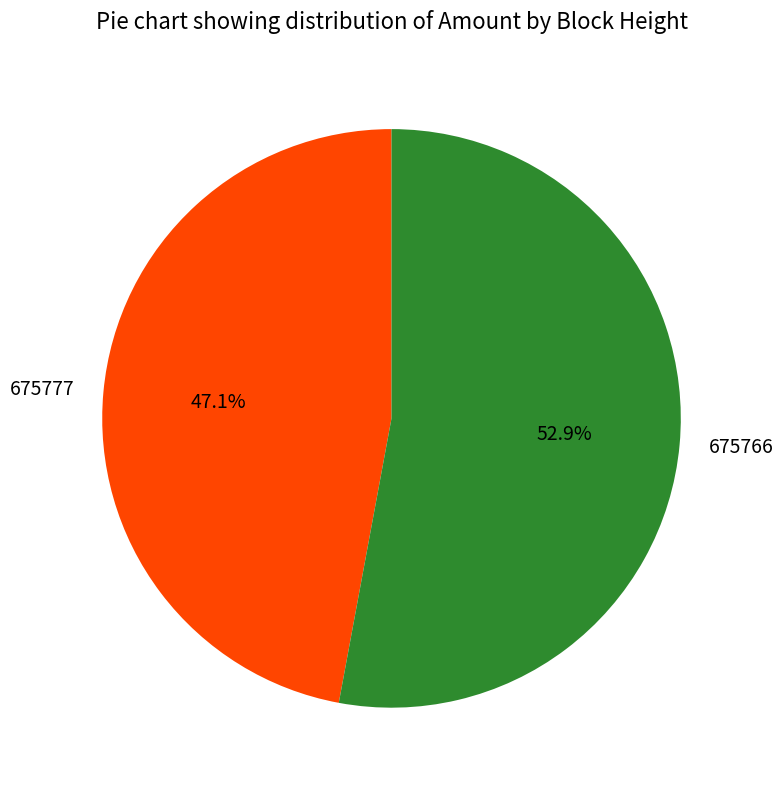

Is there any slice that represents more than half of the pie?

Yes